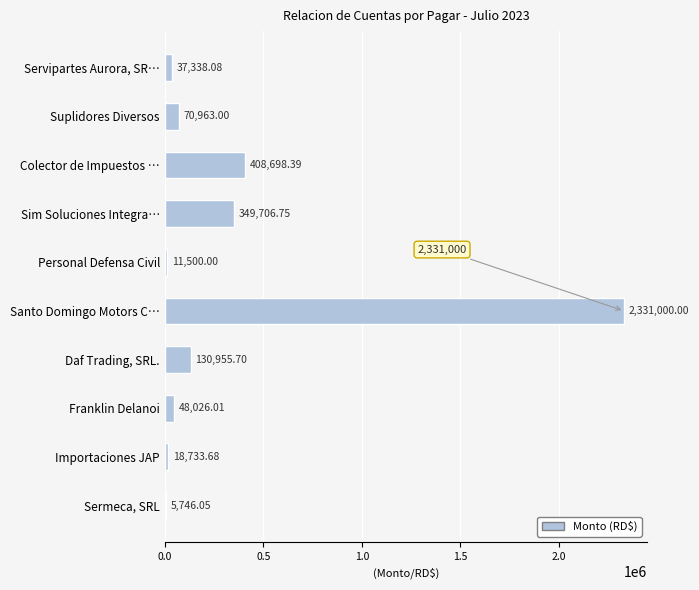

What is the ratio of the value at Colector de Impuestos … to the value at Servipartes Aurora, SR…?

10.9